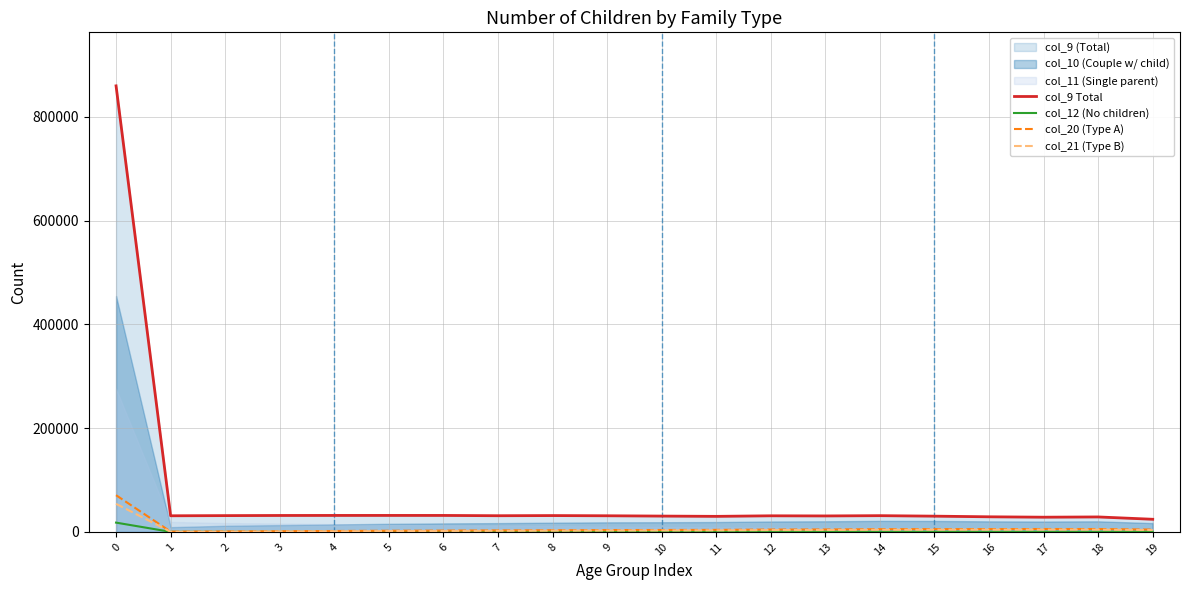

How many lines are shown in the chart?

4